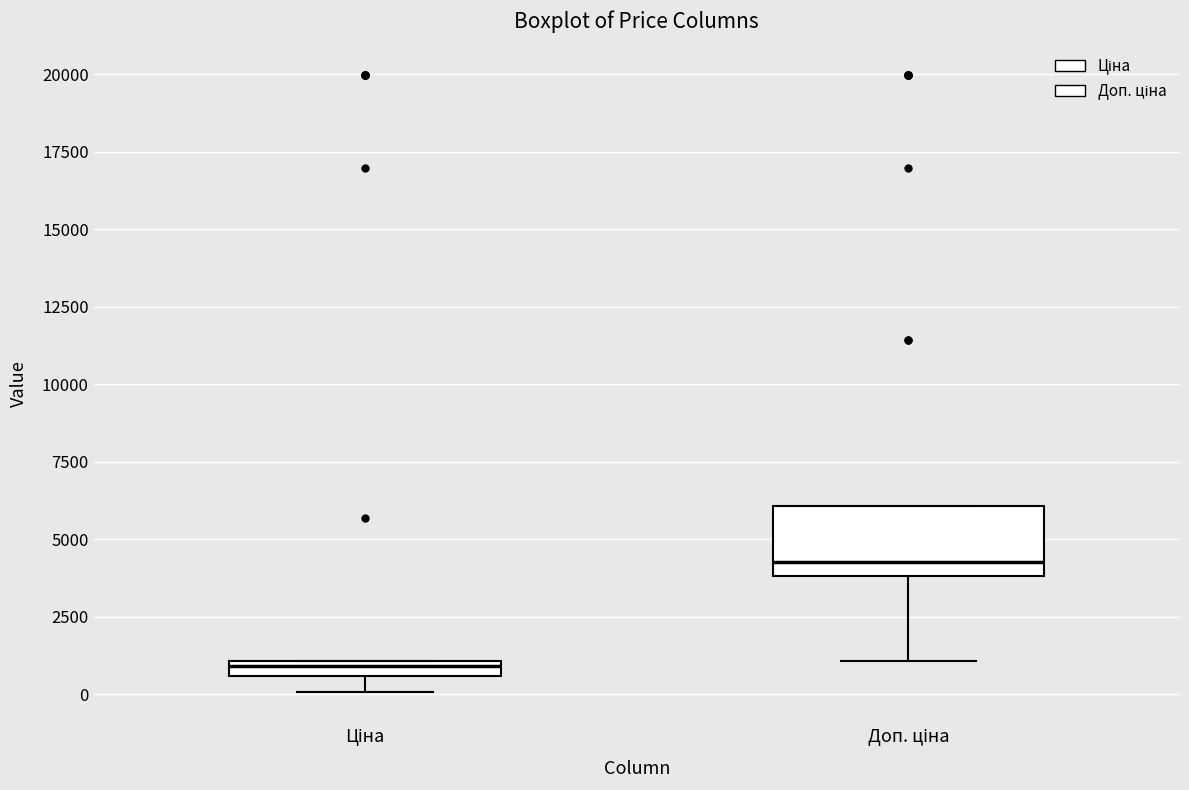

Which box's median line is the highest?

Доп. ціна